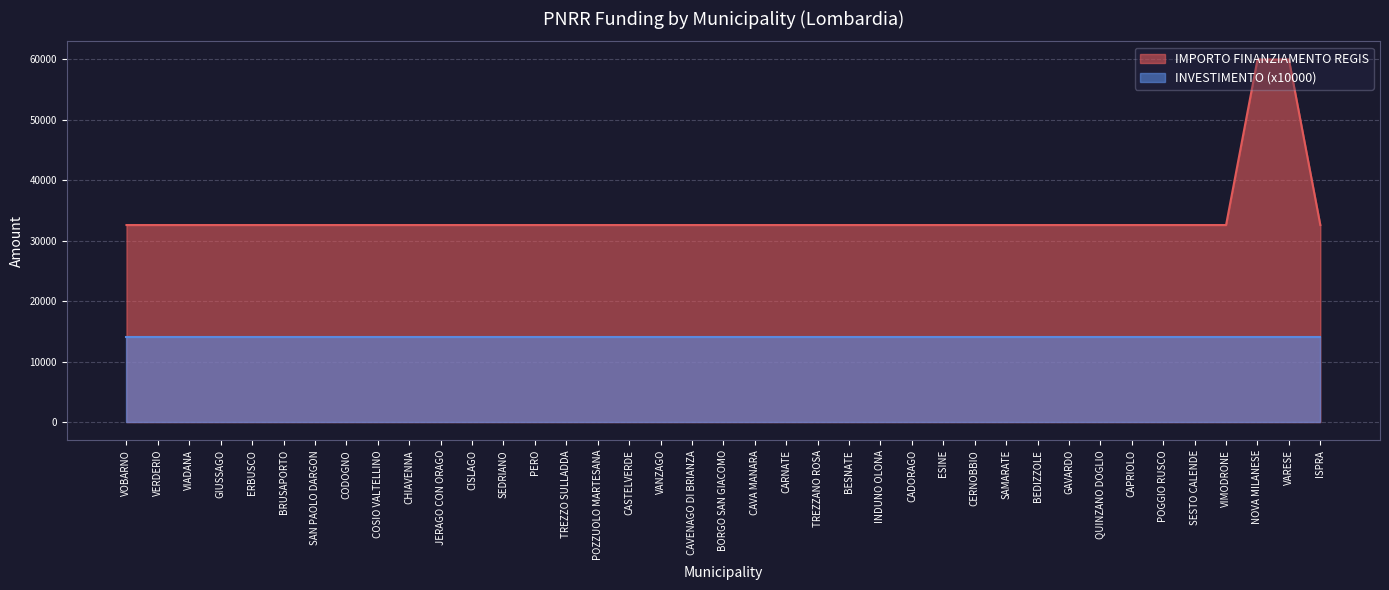

True or false: the data shows 6830 at VERDERIO.

False